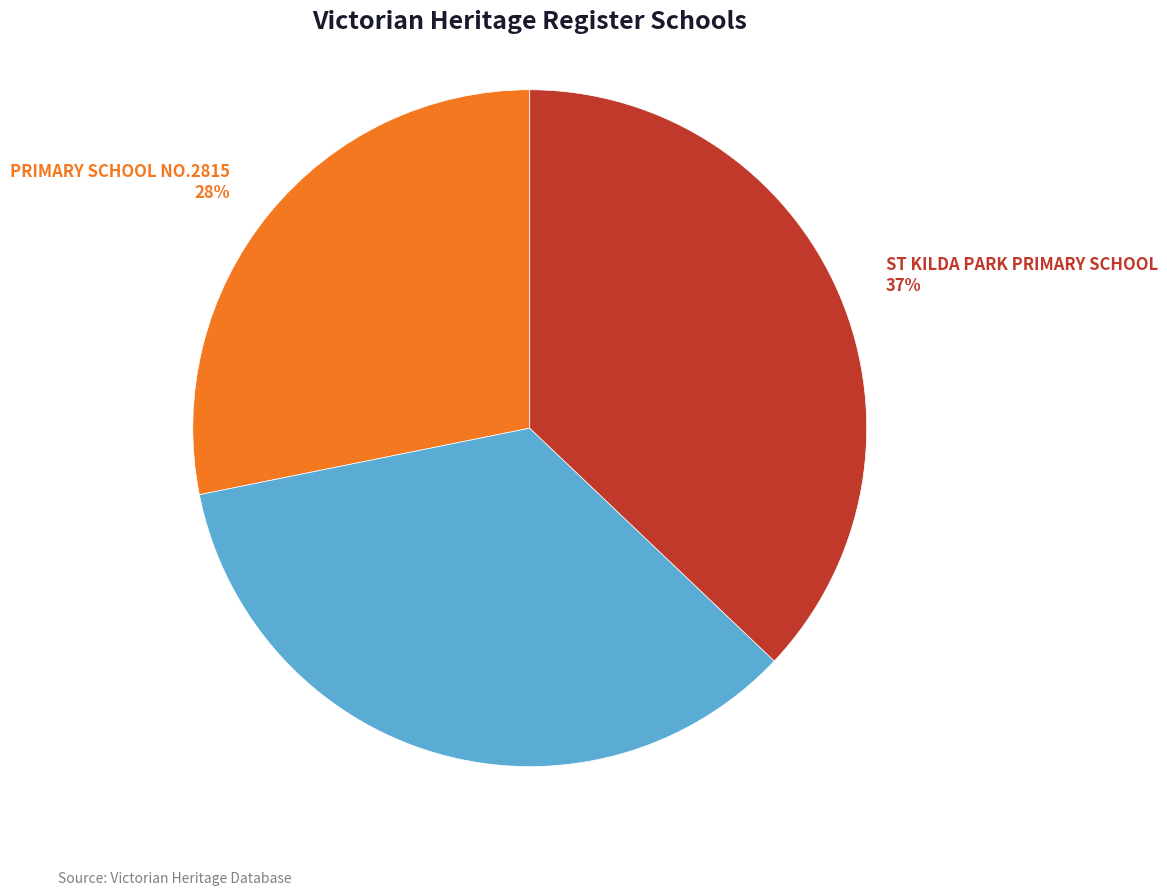

The PRIMARY SCHOOL NO.1253 slice represents 35% of the pie. True or false?

True